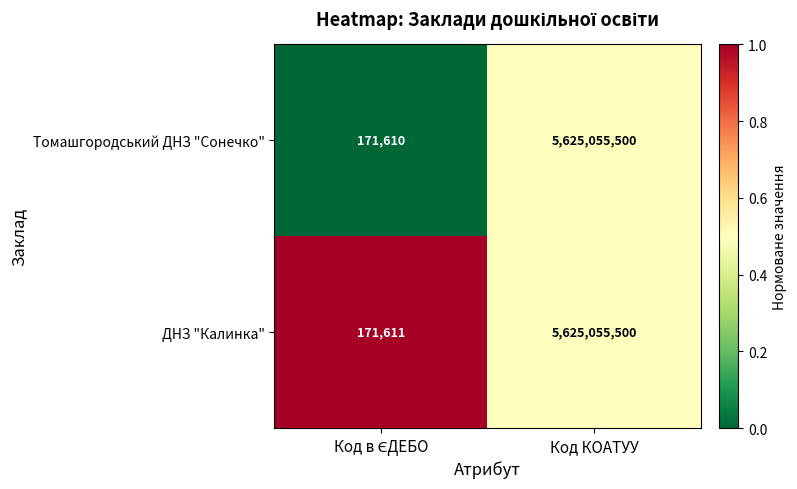

Which series has the largest total across all categories?

ДНЗ "Калинка"